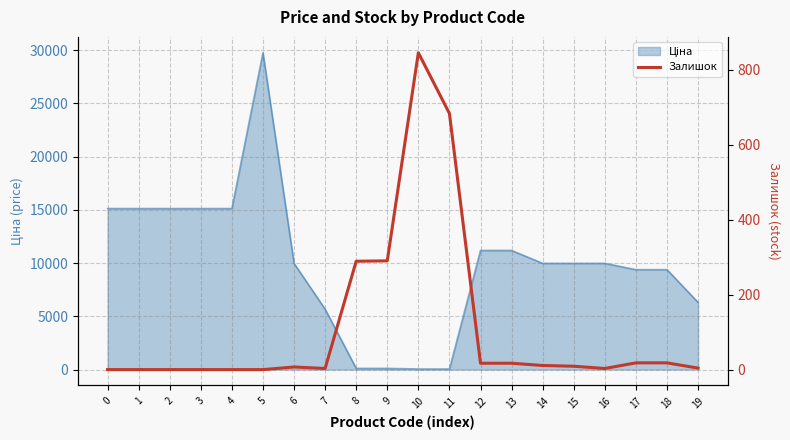

What is the sum of the values at 2 and 7?

3